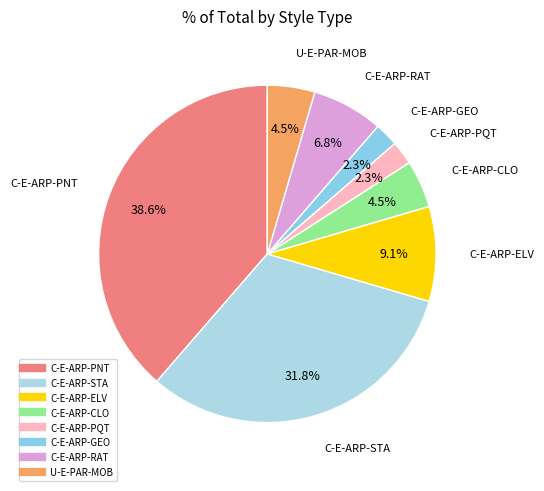

How many segments does this pie chart have?

8